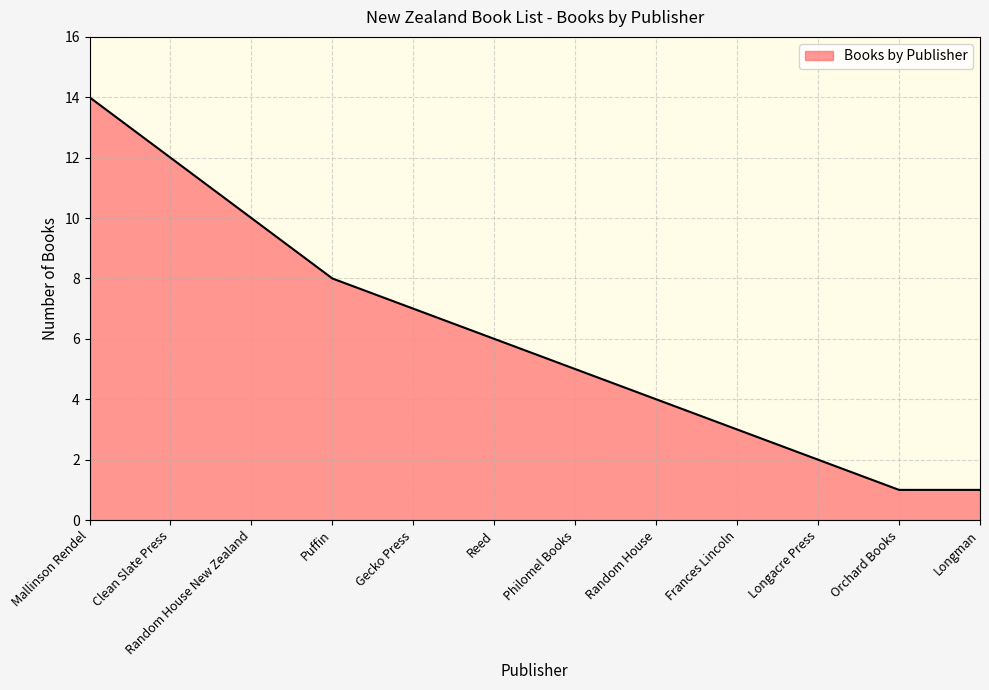

What position from the right is Clean Slate Press?

11